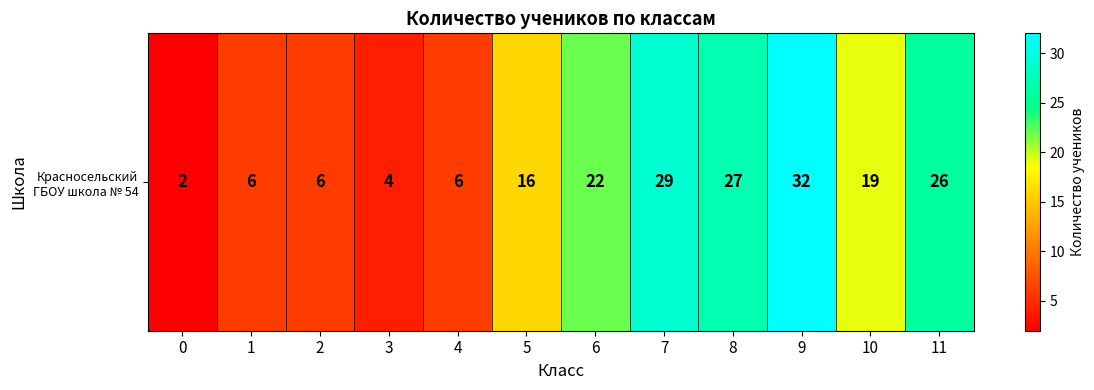

The value at 5 is 16. True or false?

True